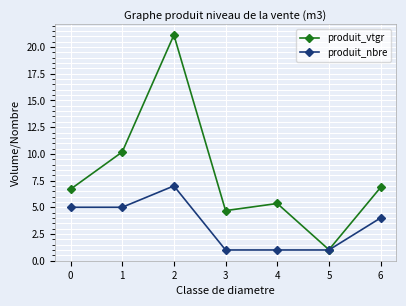

What are all the series names shown in the legend?

produit_vtgr, produit_nbre